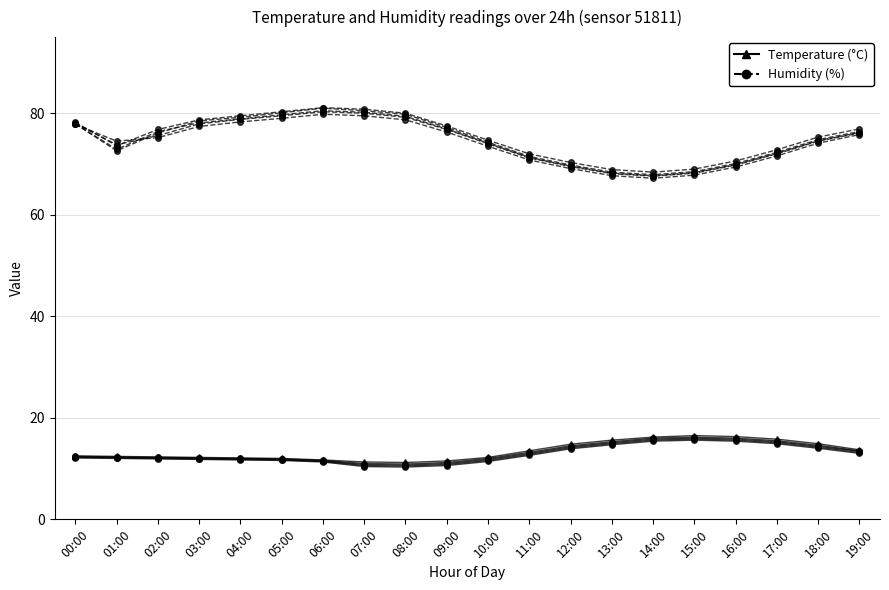

How many distinct data groups are displayed?

2